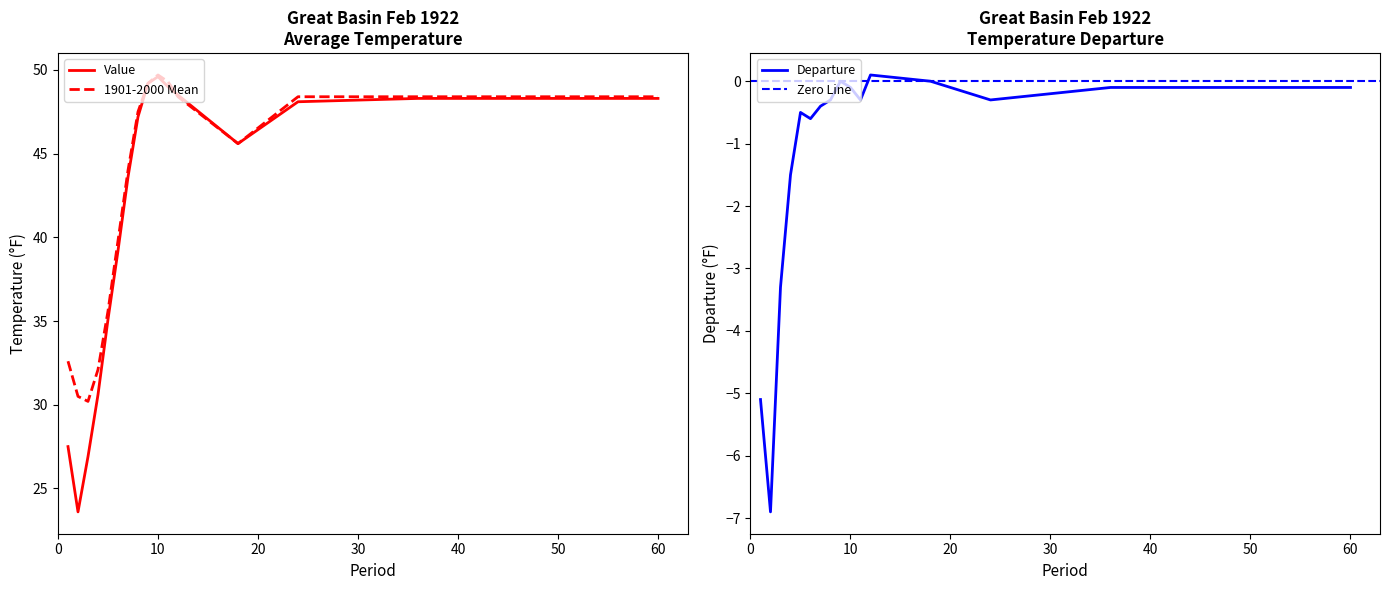

At which category does Departure reach its first local peak?

5